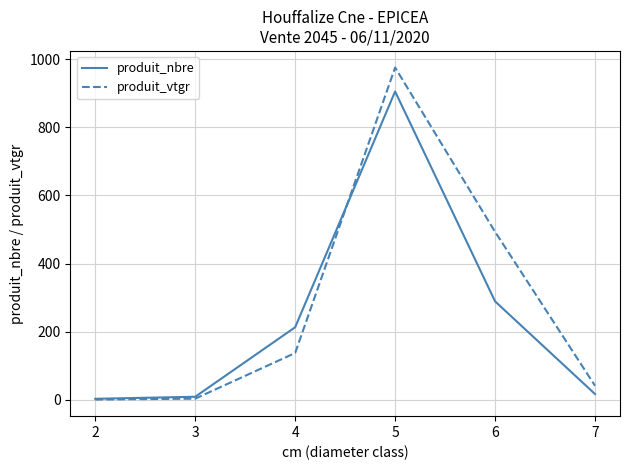

Does the chart have visible grid lines?

Yes